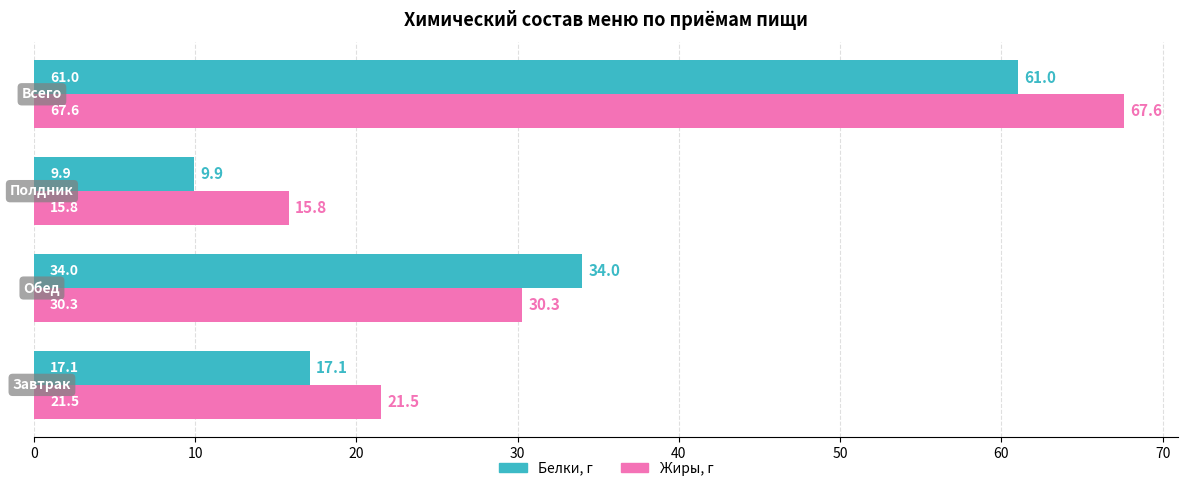

How many values in the Жиры, г series are below 30?

2